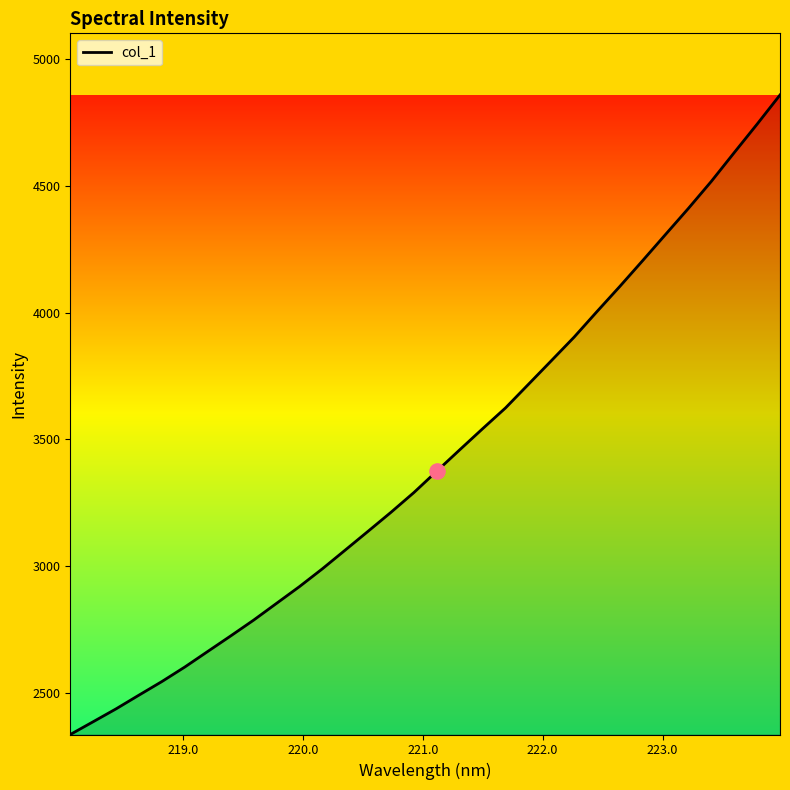

What is the minimum value shown in the chart?

2337.1